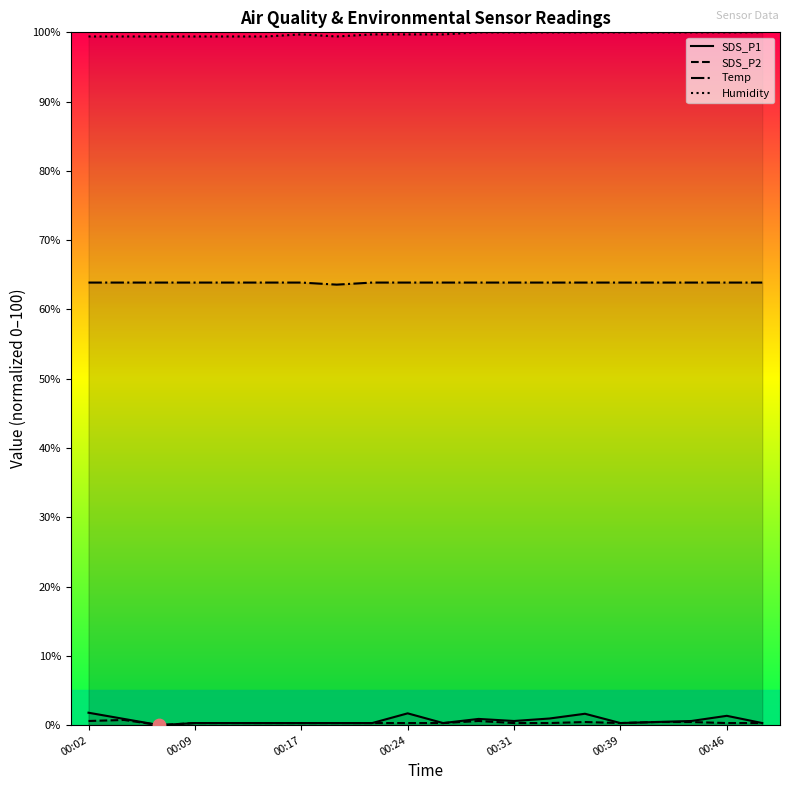

Which series contains the lowest Y value?

SDS_P1